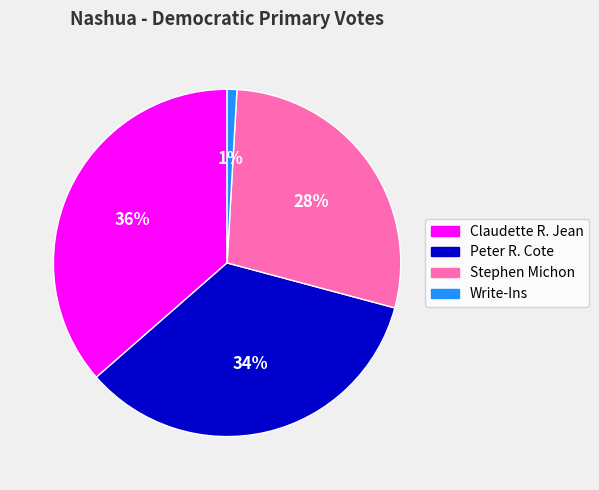

How many slices are in this pie chart?

4